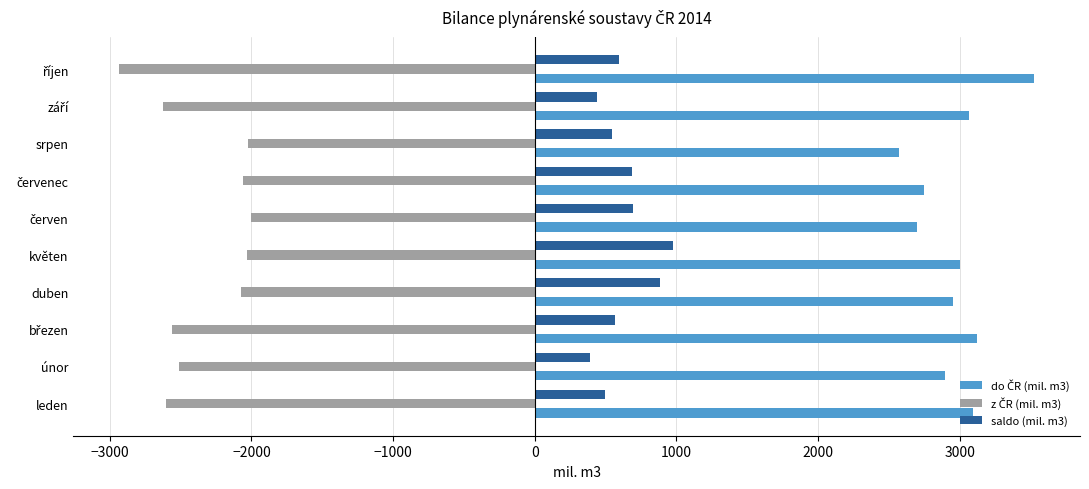

What is the maximum value shown in the chart?

3526.2